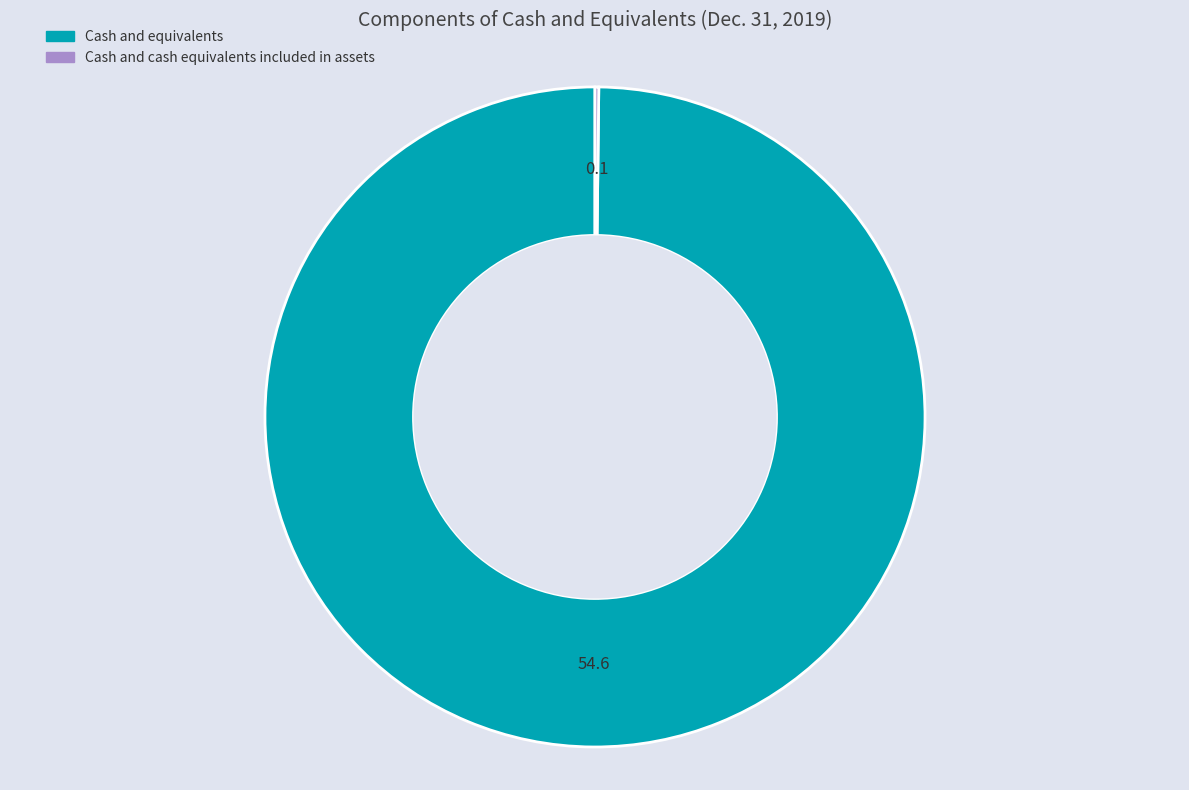

Does Cash and equivalents account for over 50% of the chart?

Yes